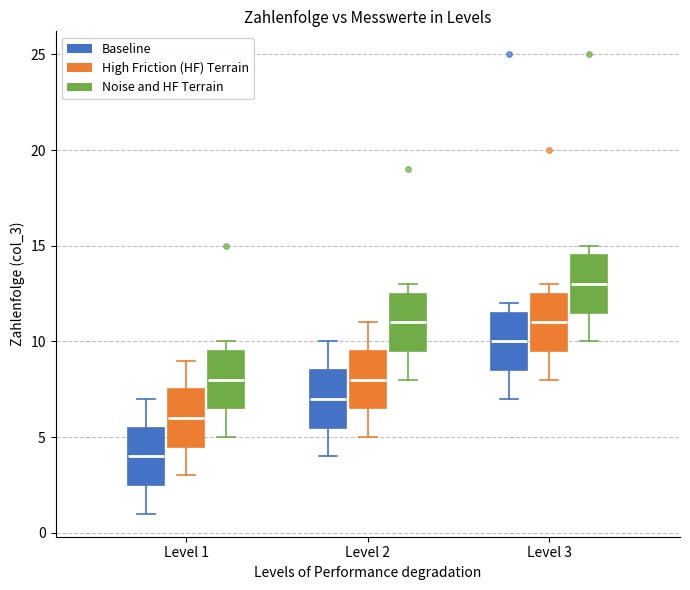

Reading left to right, read every box against the y-axis: the position of its median line, the range the box covers, and the ends of its whiskers. The values are not printed on the chart, so give them approximately, as read against the axis.

Level 1 (Baseline): median 4.0, box 2.5 to 5.5, whiskers 1.0 to 7.0
Level 1 (High Friction (HF) Terrain): median 6.0, box 4.5 to 7.5, whiskers 3.0 to 9.0
Level 1 (Noise and HF Terrain): median 8.0, box 6.5 to 9.5, whiskers 5.0 to 10.0
Level 2 (Baseline): median 7.0, box 5.5 to 8.5, whiskers 4.0 to 10.0
Level 2 (High Friction (HF) Terrain): median 8.0, box 6.5 to 9.5, whiskers 5.0 to 11.0
Level 2 (Noise and HF Terrain): median 11.0, box 9.5 to 12.5, whiskers 8.0 to 13.0
Level 3 (Baseline): median 10.0, box 8.5 to 11.5, whiskers 7.0 to 12.0
Level 3 (High Friction (HF) Terrain): median 11.0, box 9.5 to 12.5, whiskers 8.0 to 13.0
Level 3 (Noise and HF Terrain): median 13.0, box 11.5 to 14.5, whiskers 10.0 to 15.0